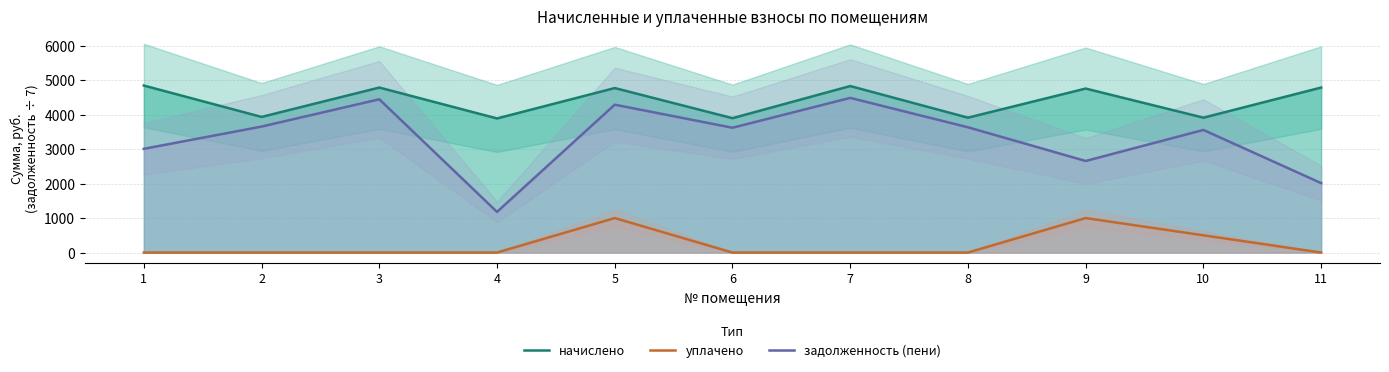

Does the chart display data point markers on the line(s)?

No